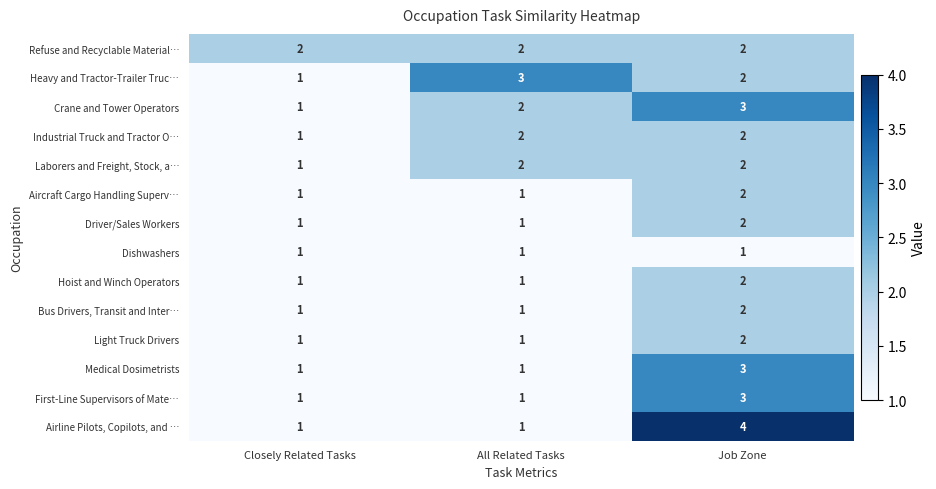

How many Heavy and Tractor-Trailer Truc… values are between 1 and 3?

3